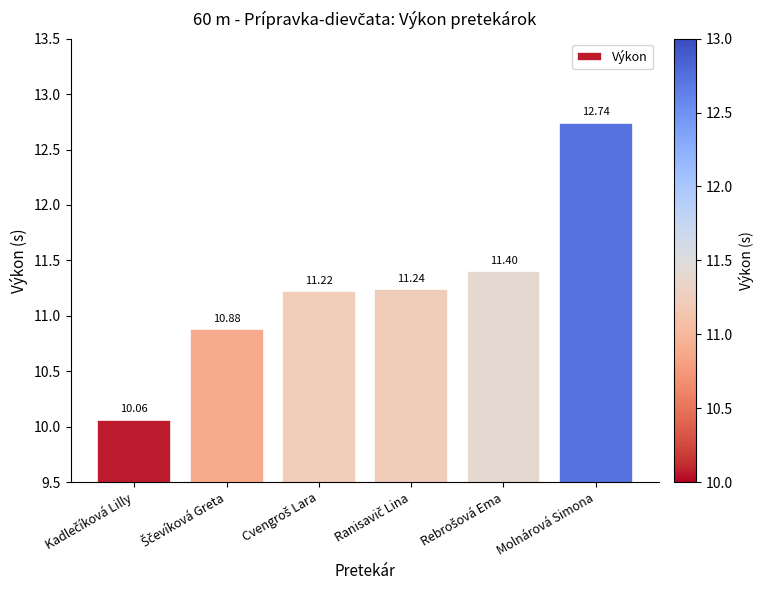

What is the sum of all values?

67.5